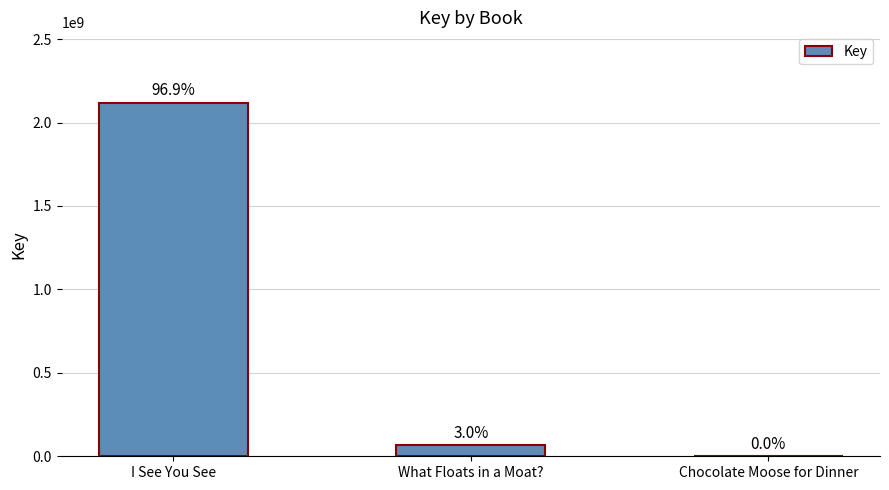

What is the greatest value displayed?

2117224384